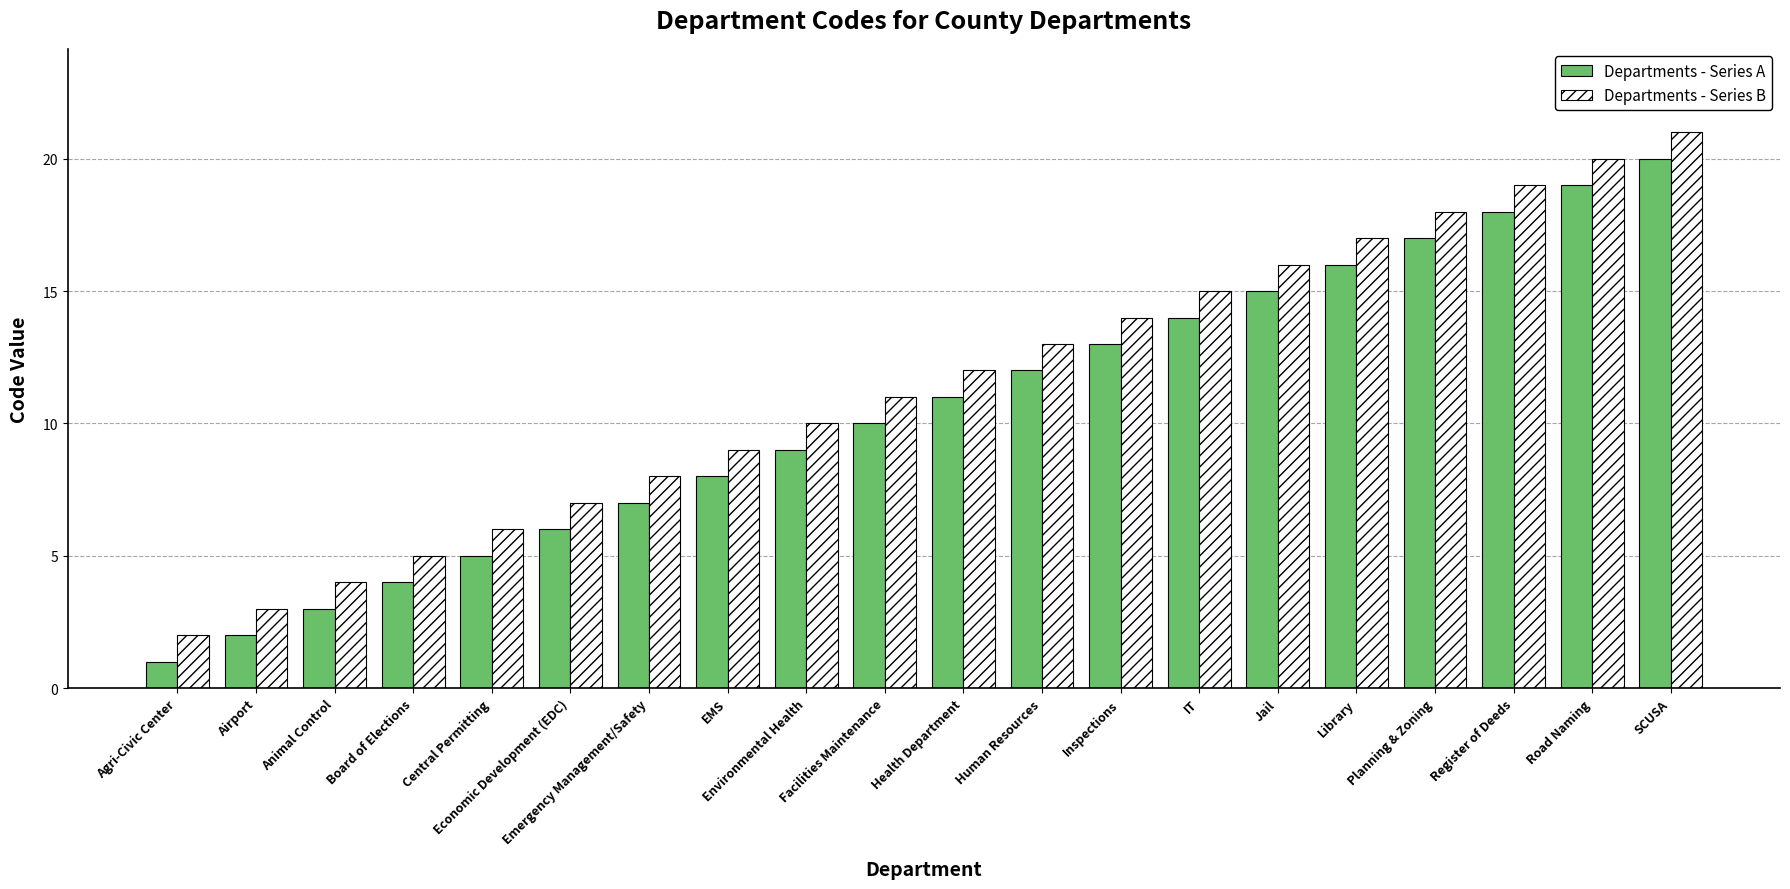

How many groups of bars are there?

20